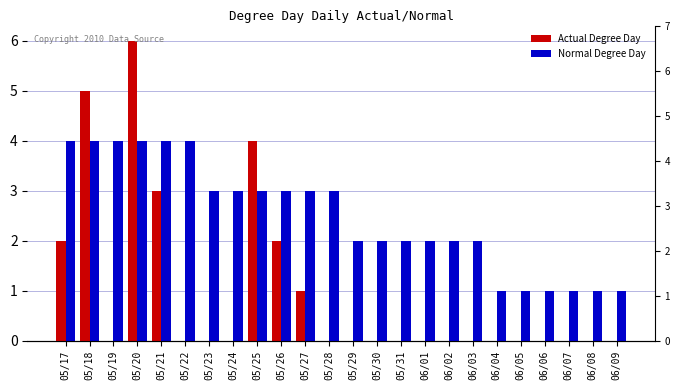

At 05/21, list the series in order from smallest to largest.

Actual Degree Day, Normal Degree Day